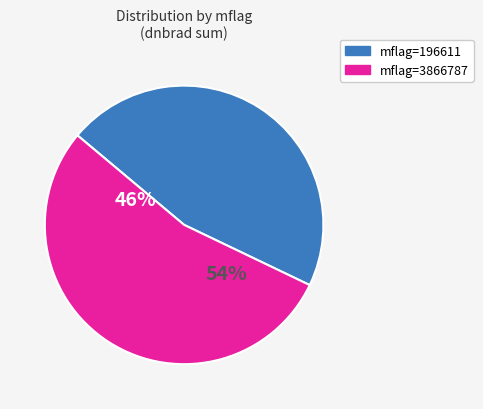

What is the smallest slice in the pie chart?

196611